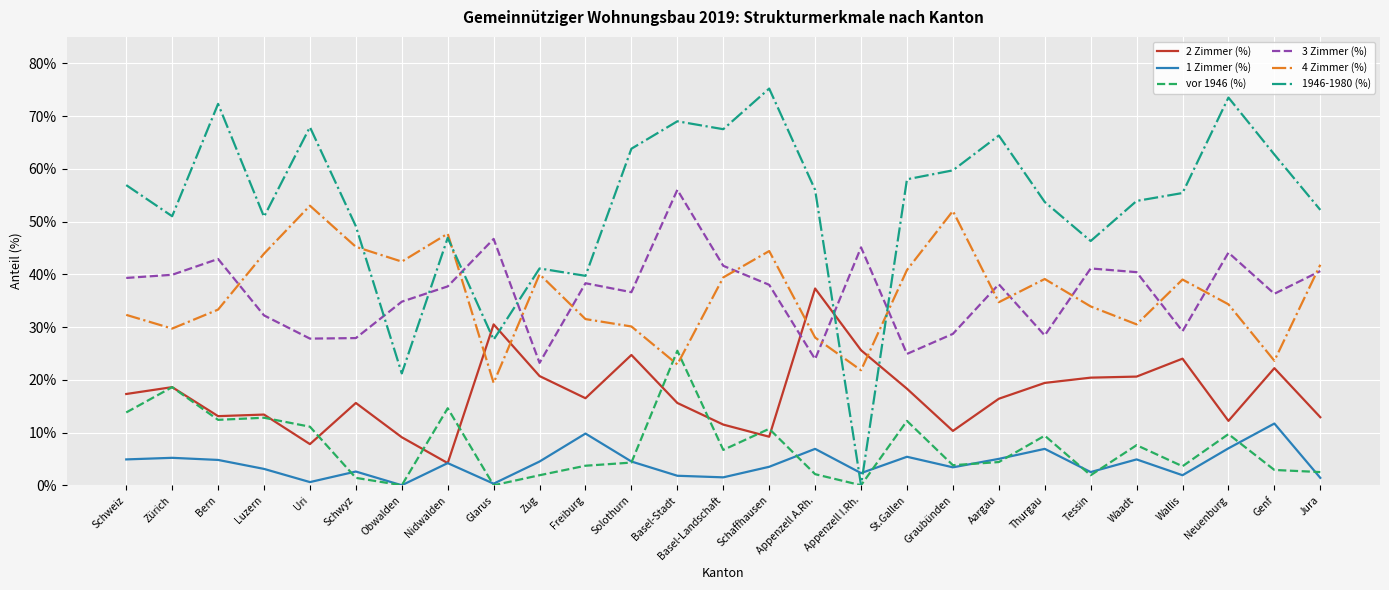

Is the value of 3 Zimmer (%) at Schwyz greater than the value of vor 1946 (%) at Appenzell I.Rh.?

Yes